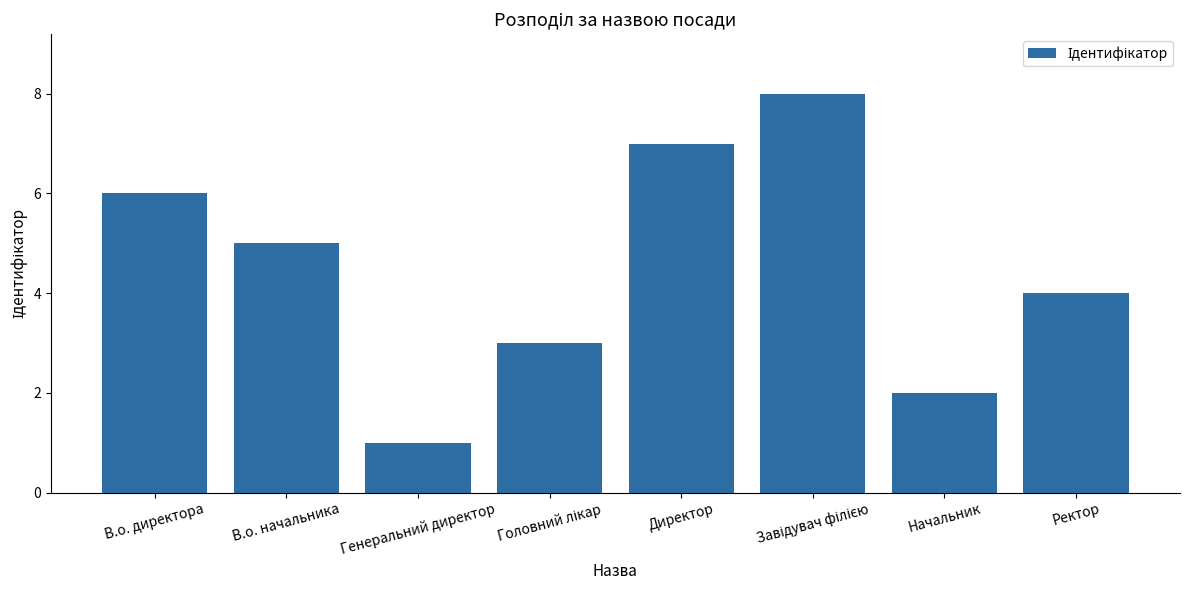

What is the value of the 2nd bar from the left?

5